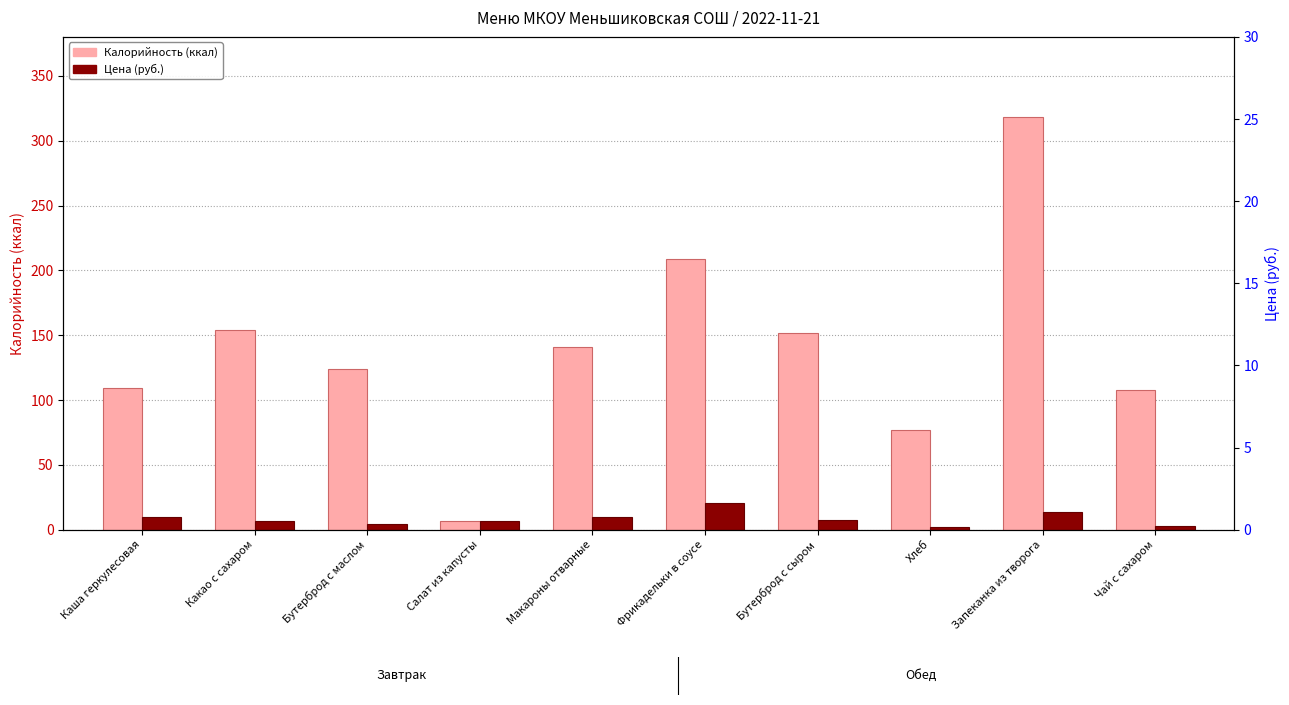

Which series has the largest range (max minus min)?

Калорийность (ккал)